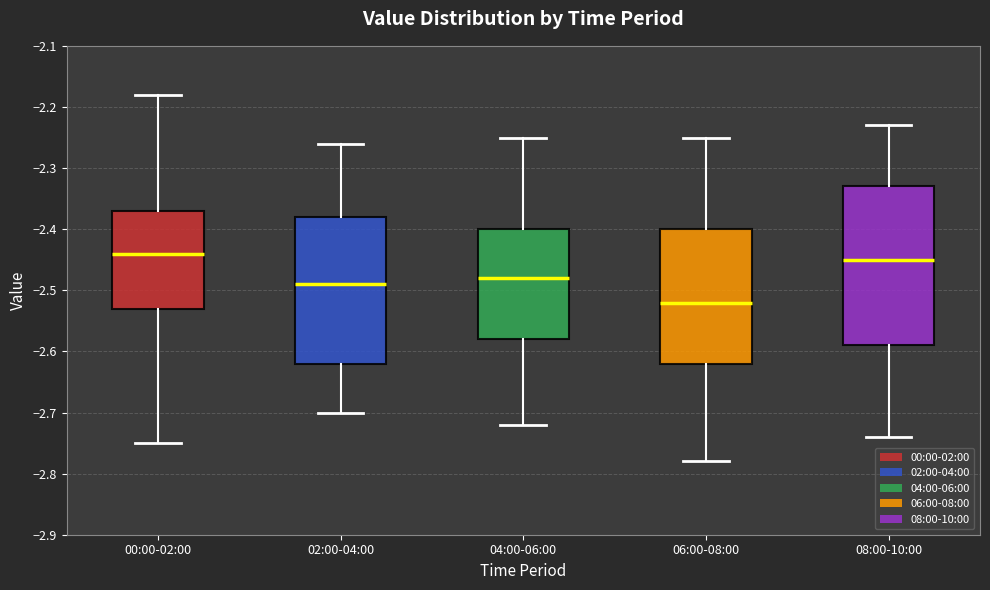

Reading left to right, read every box against the y-axis: the position of its median line, the range the box covers, and the ends of its whiskers. The values are not printed on the chart, so give them approximately, as read against the axis.

00:00-02:00: median -2.44, box -2.53 to -2.37, whiskers -2.75 to -2.18
02:00-04:00: median -2.49, box -2.62 to -2.38, whiskers -2.70 to -2.26
04:00-06:00: median -2.48, box -2.58 to -2.40, whiskers -2.72 to -2.25
06:00-08:00: median -2.52, box -2.62 to -2.40, whiskers -2.78 to -2.25
08:00-10:00: median -2.45, box -2.59 to -2.33, whiskers -2.74 to -2.23